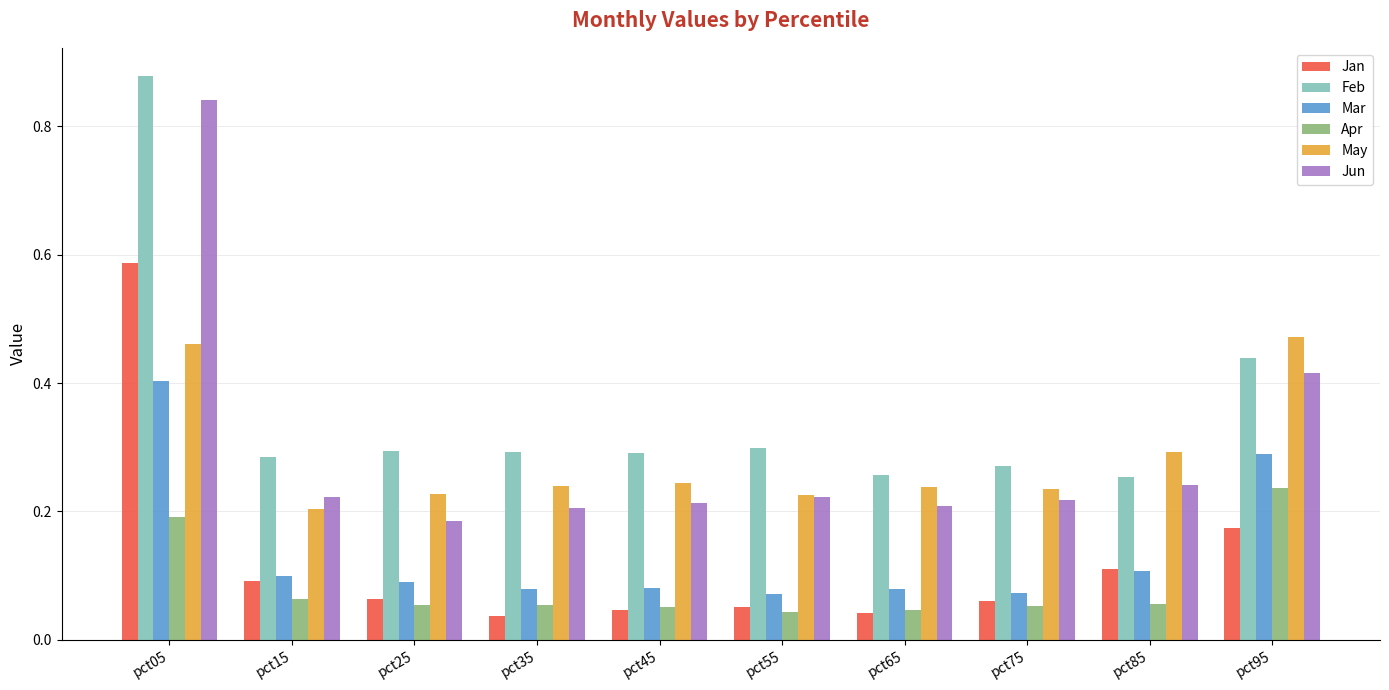

Which series has the largest total across all categories?

Feb